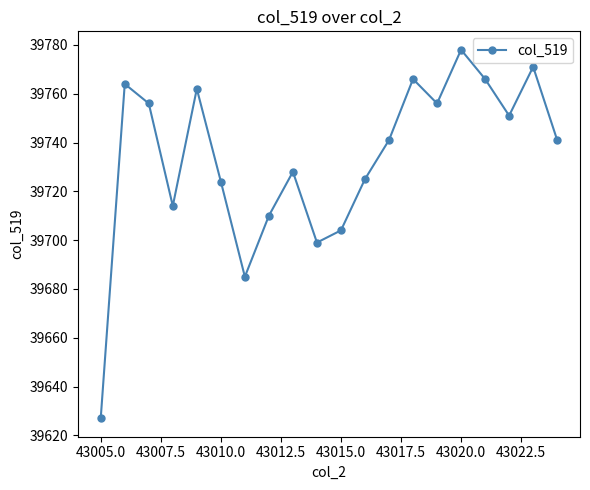

What is the greatest value displayed?

39778